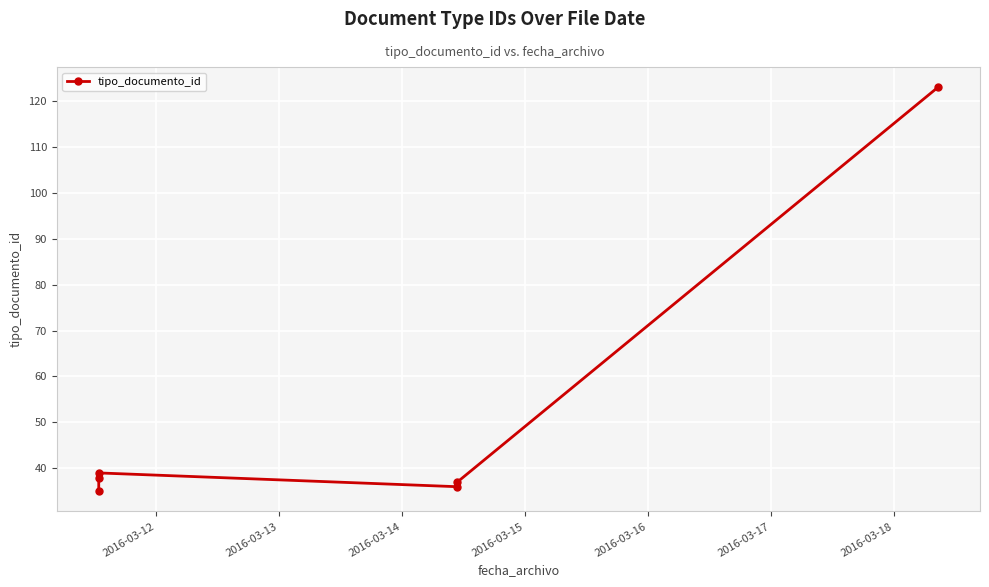

What is the ratio of the value at 2016-03-15 to the value at 2016-03-13?

0.9